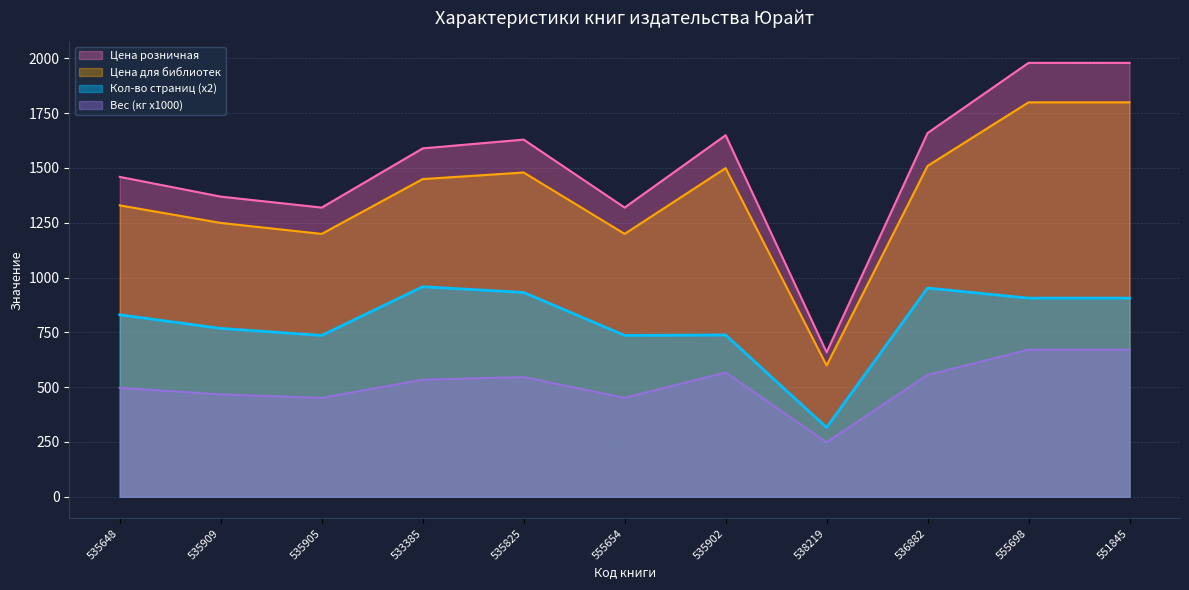

Reading left to right, what are all the values shown in this chart?

Кол-во страниц: 830	768	736	958	932	736	738	316	952	906	906
Цена для библиотек: 1329	1249	1199	1449	1479	1199	1499	599	1509	1799	1799
Цена розничная: 1459	1369	1319	1589	1629	1319	1649	659	1659	1979	1979
Вес (кг): 497	467	451	534	546	451	567	248	556	671	671